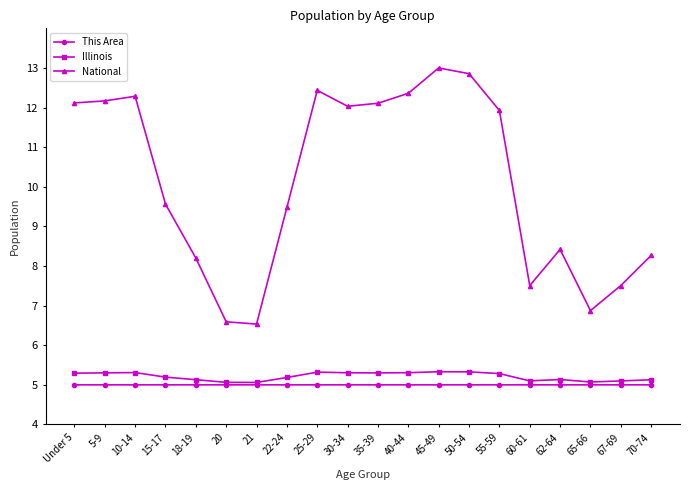

Which series changed the most between 25-29 and 55-59?

National